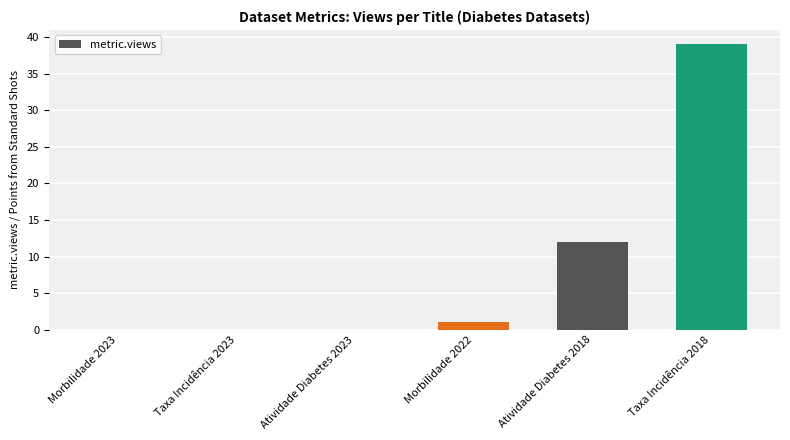

At which category does the chart reach its peak across all series?

Taxa Incidência 2018